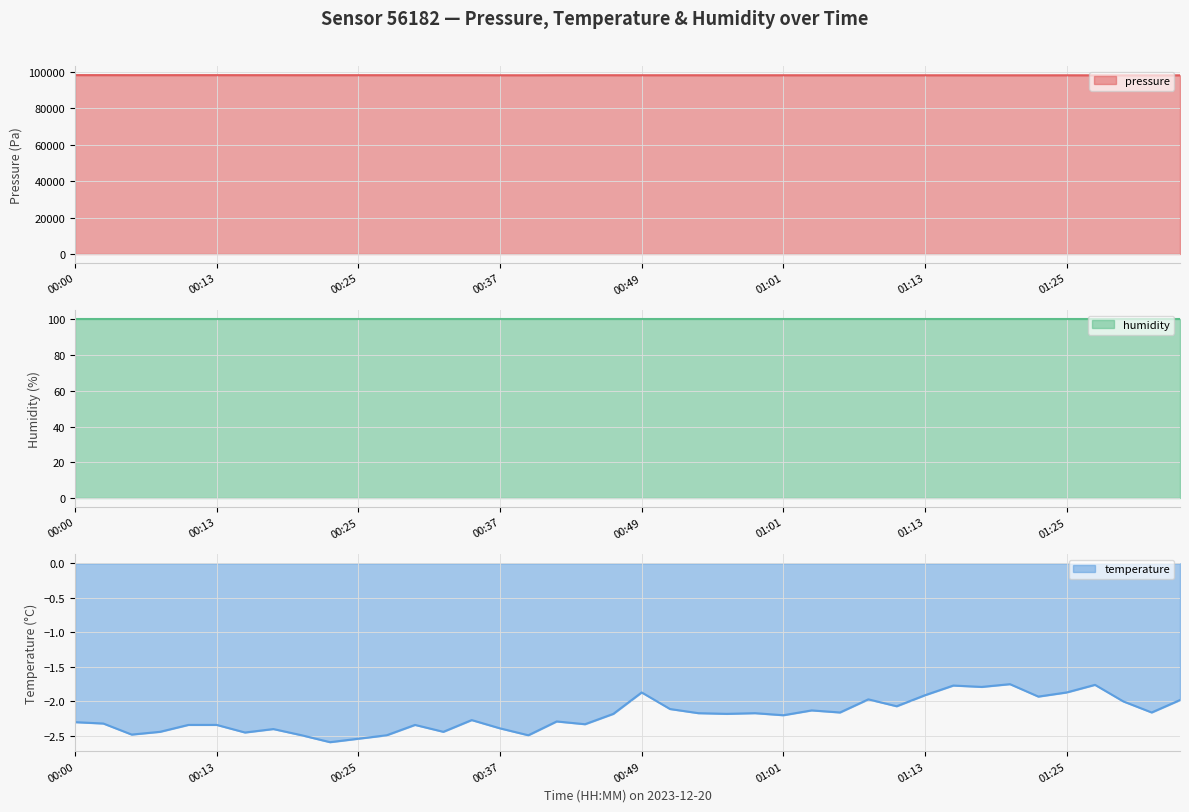

What is the highest value of the pressure series?

98294.6